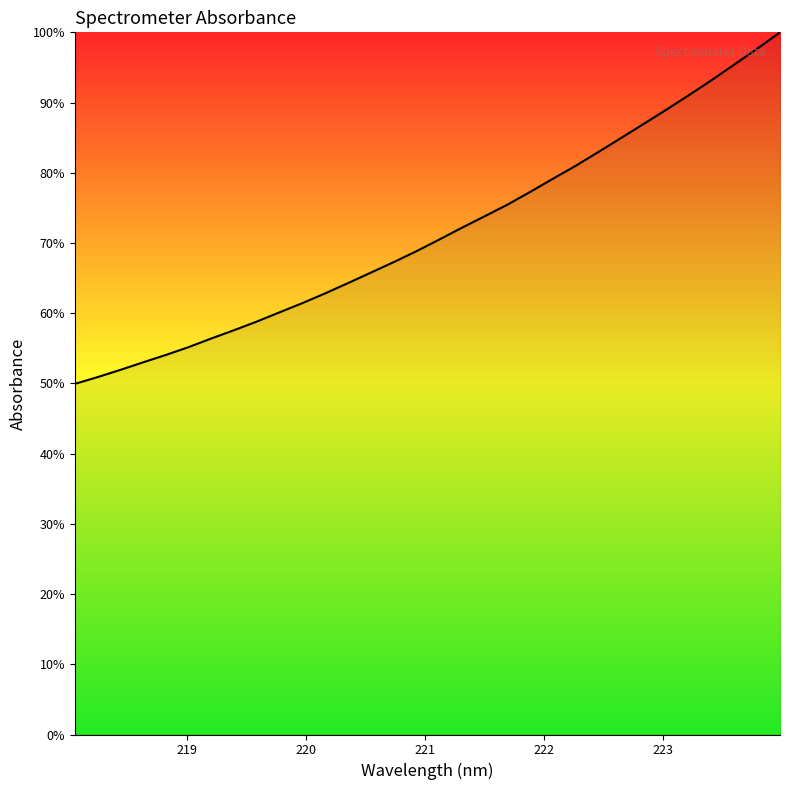

What is the smallest value displayed?

49.9